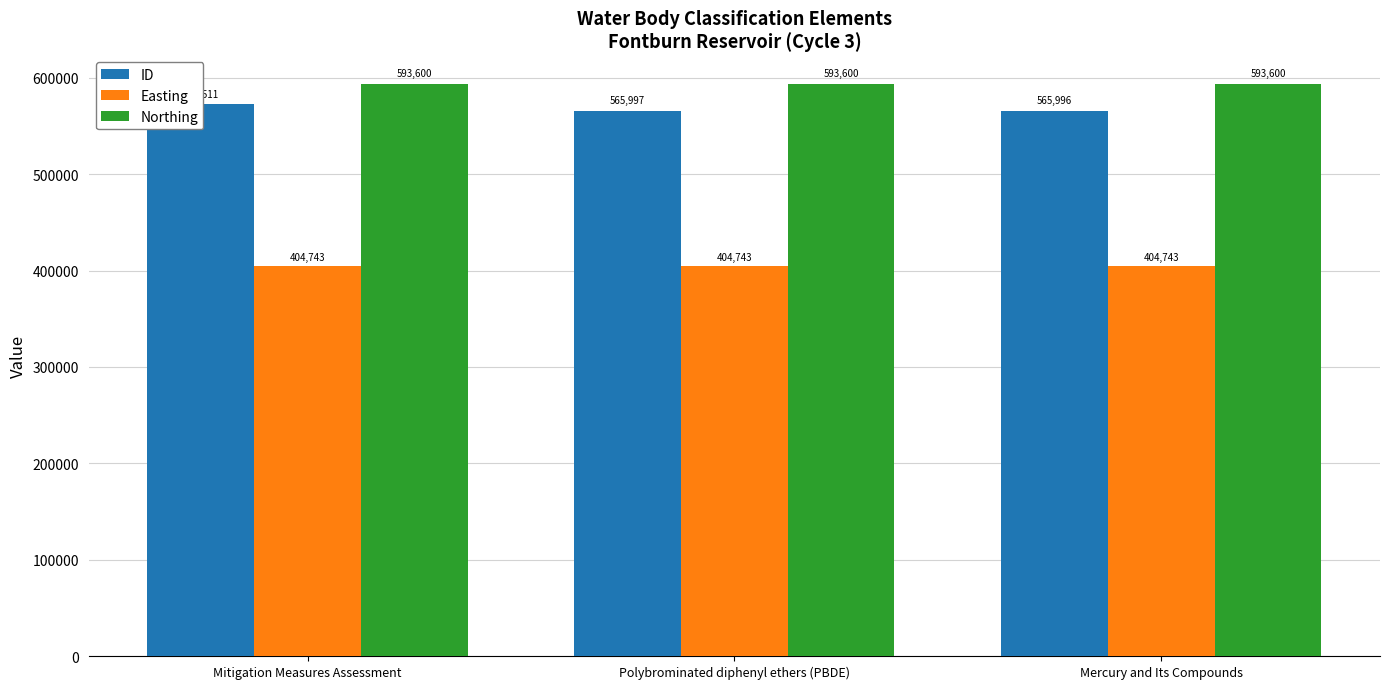

Count the number of data series in this chart.

3